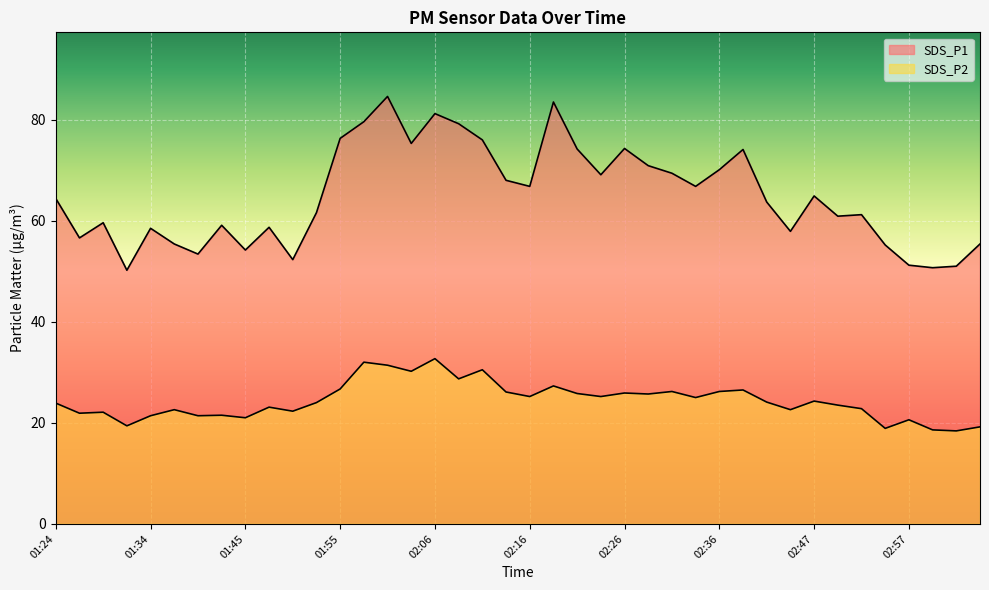

True or false: SDS_P1 and SDS_P2 cross at least once.

False